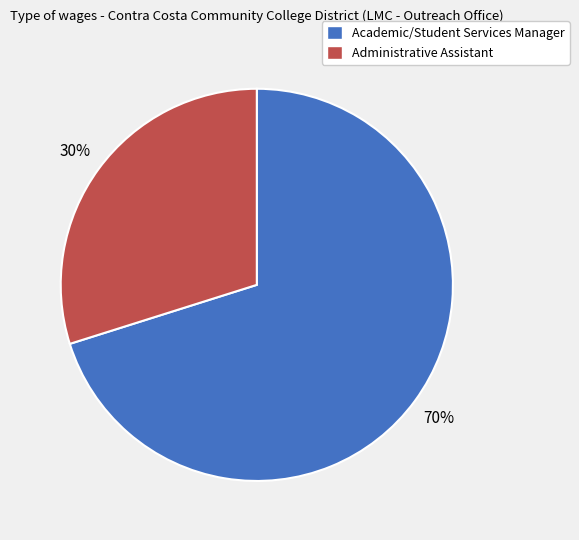

What percentage is the Administrative Assistant slice, to the nearest percent?

30%